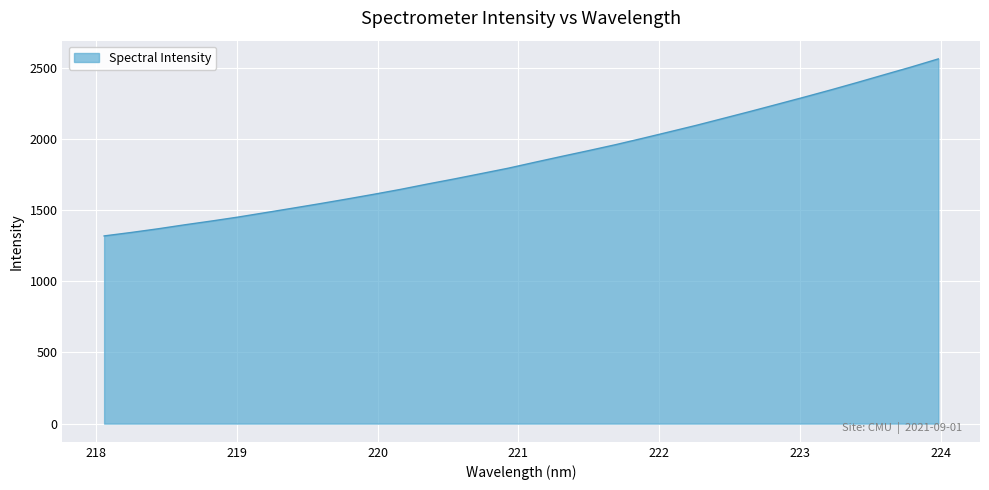

What is the greatest value displayed?

2563.2